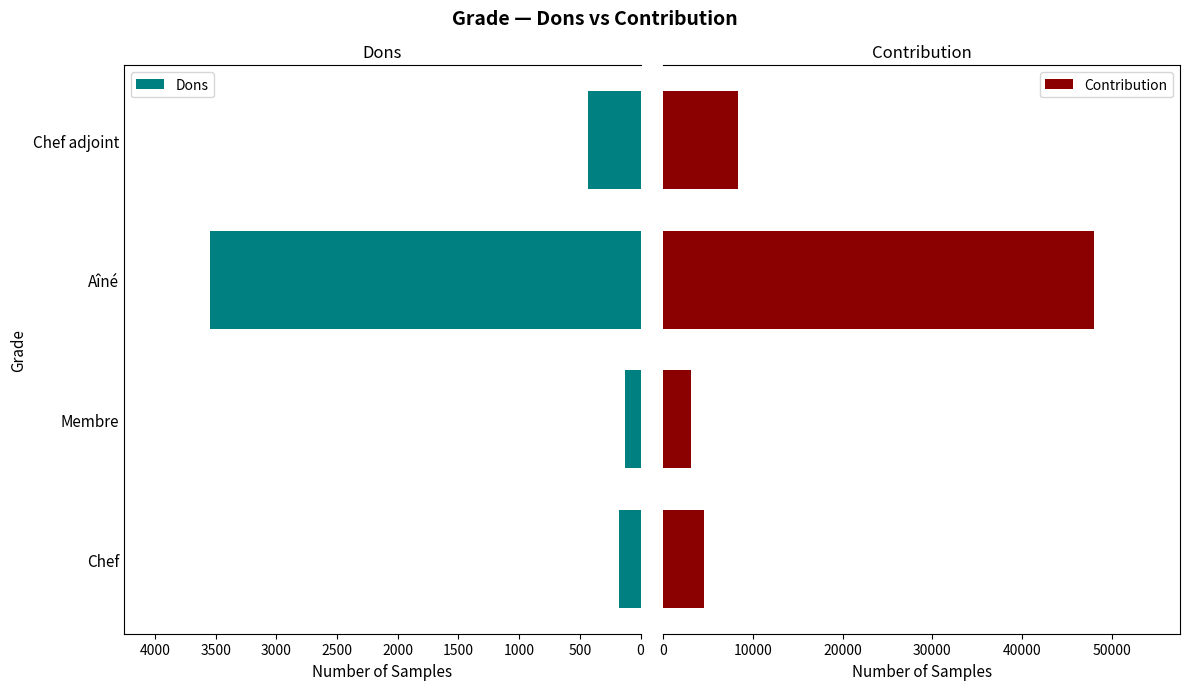

Which category has the highest value in the Dons series?

Aîné